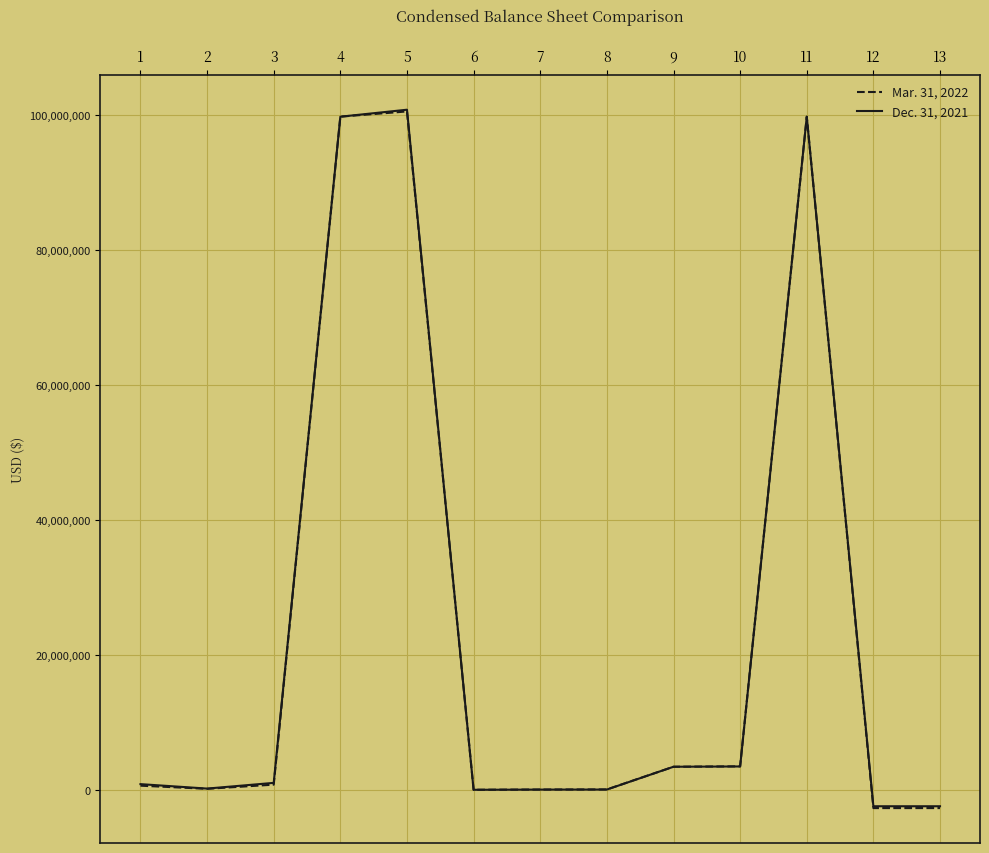

Between 5 and 9, which series saw the biggest shift?

Dec. 31, 2021